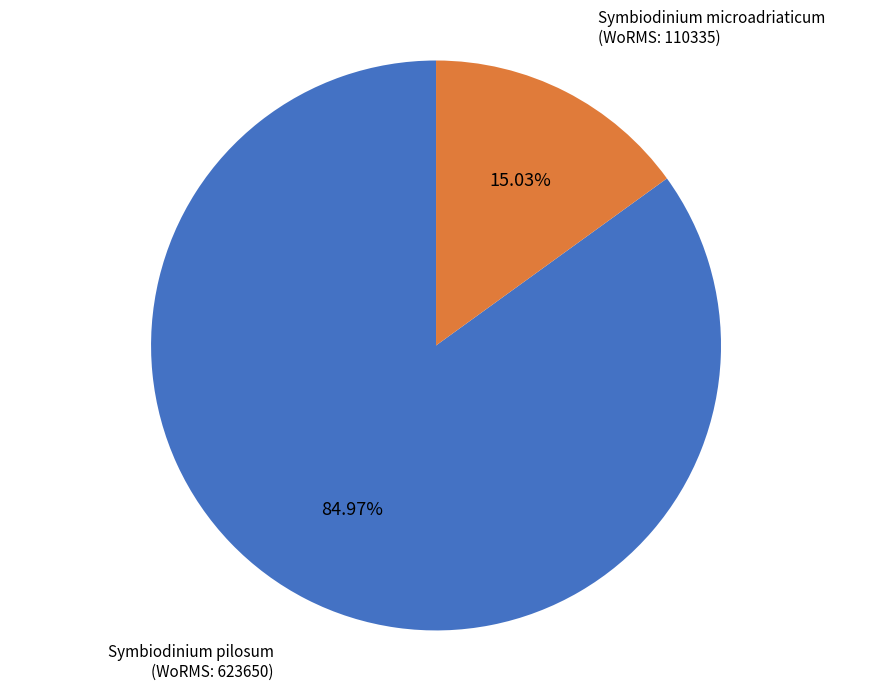

Count the number of slices in the pie.

2